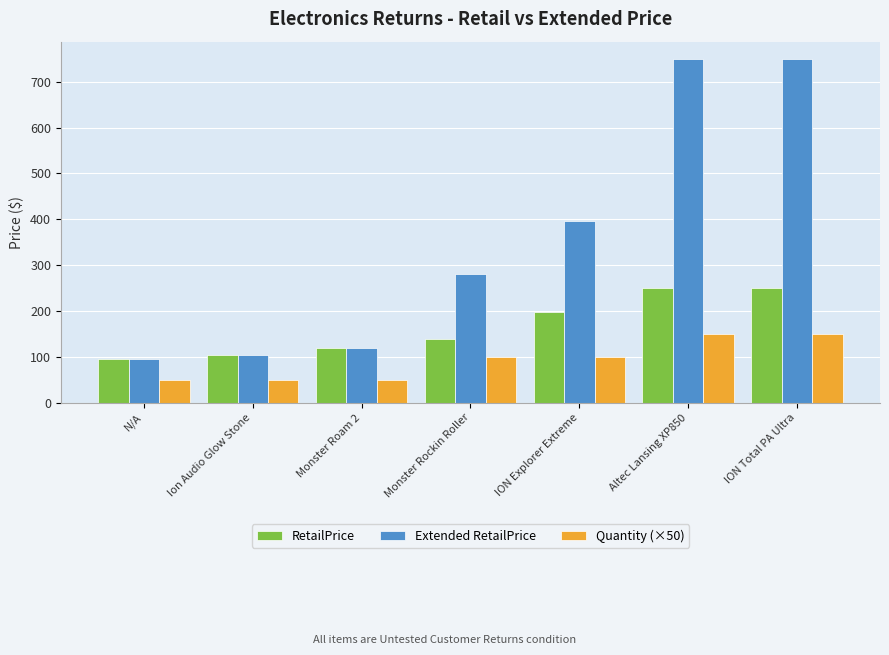

What is the maximum value for Quantity (×50)?

150.0